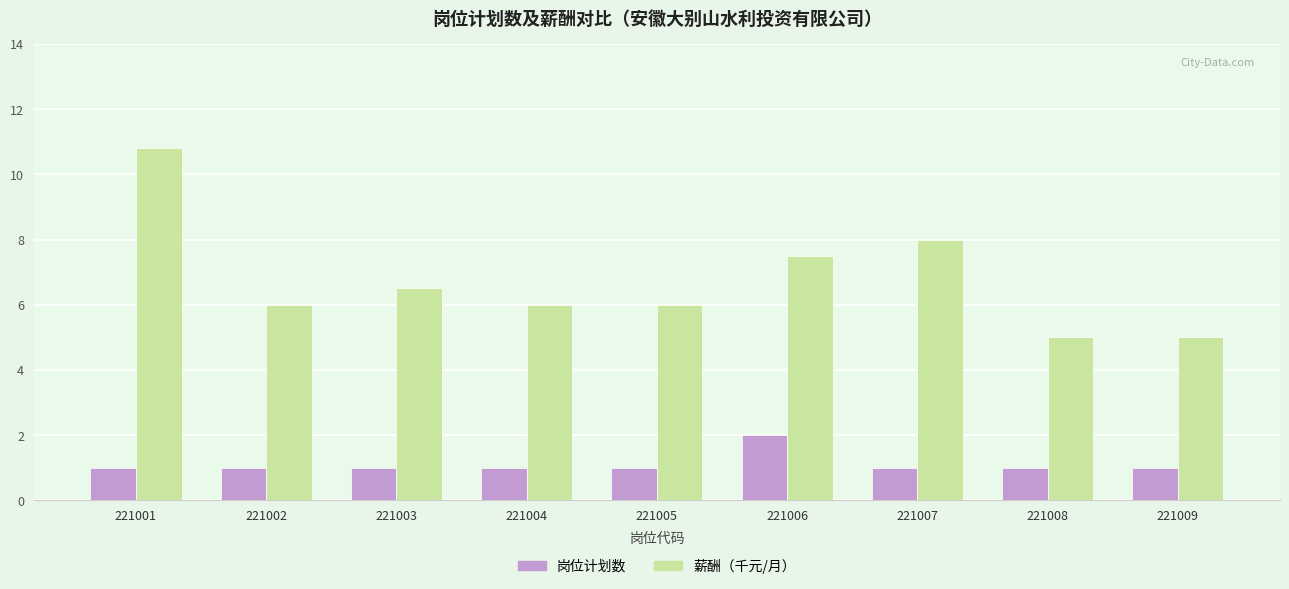

Rank the series by their average value, from lowest to highest.

岗位计划数, 薪酬（千元/月）